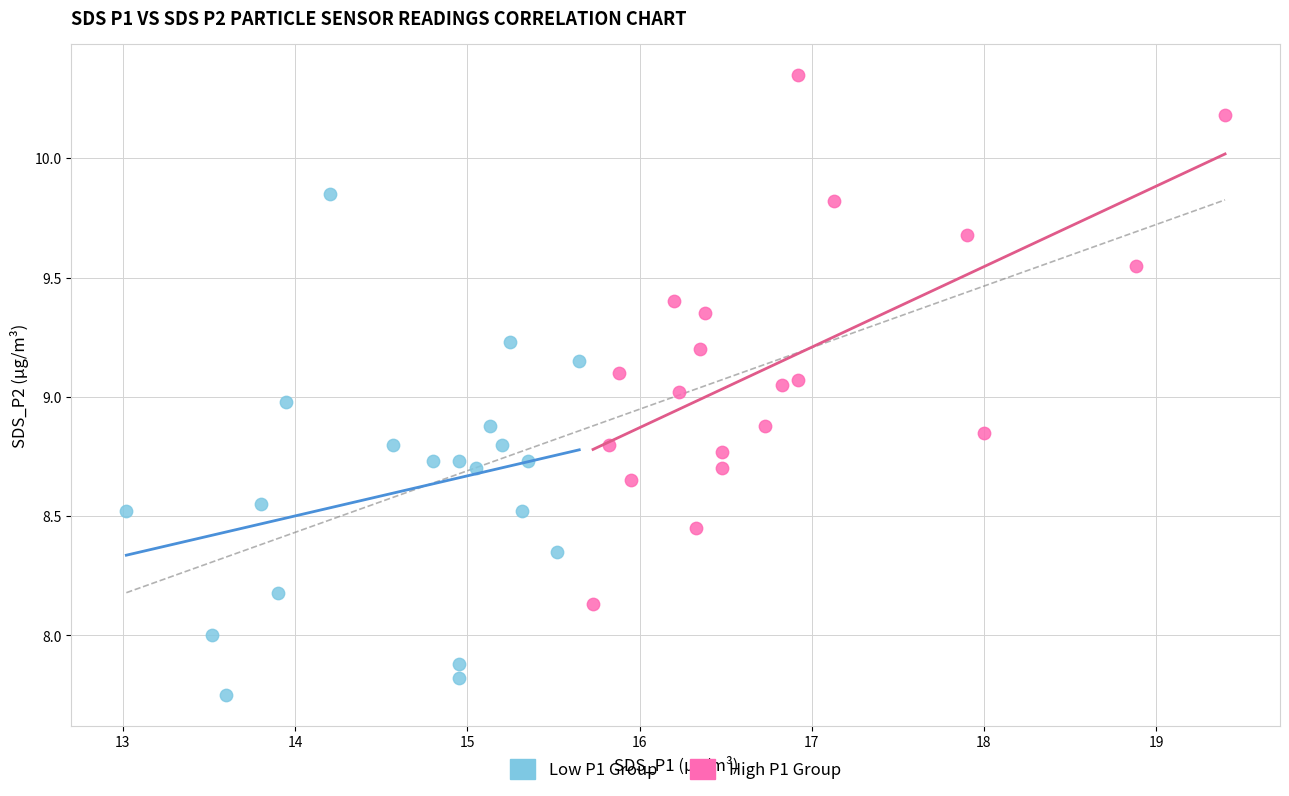

Which series has the widest spread of Y values?

High P1 Group